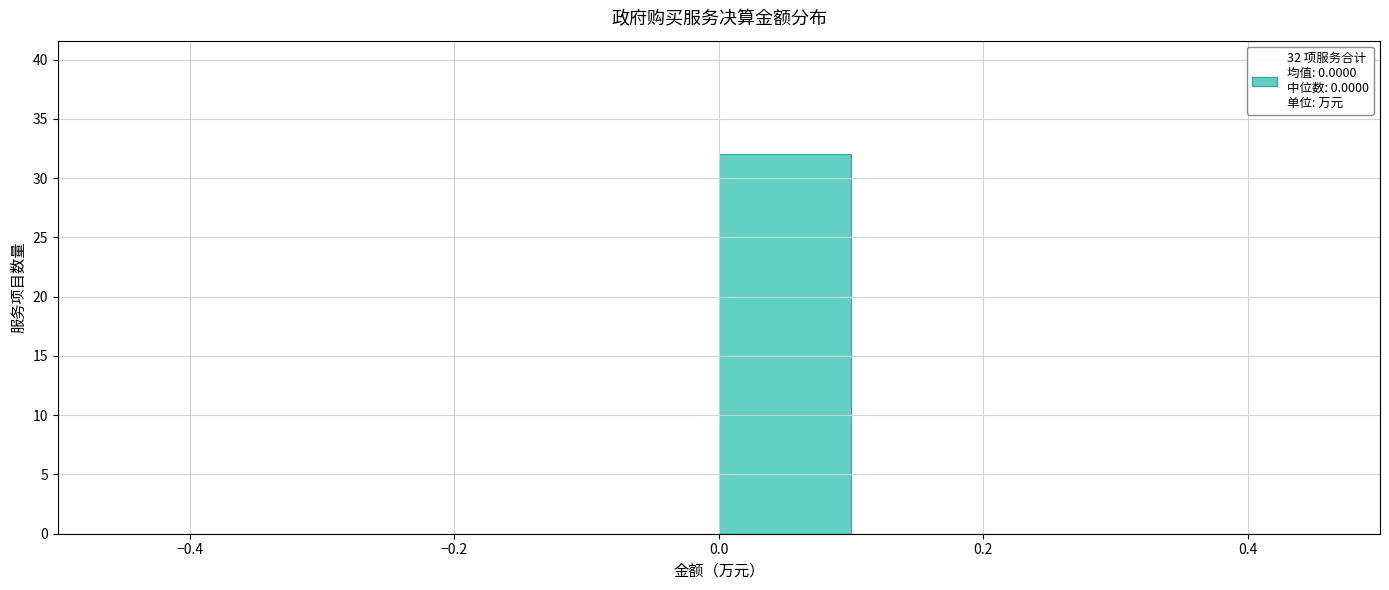

Over which range of the x-axis is the bar tallest?

0.0 to 0.1